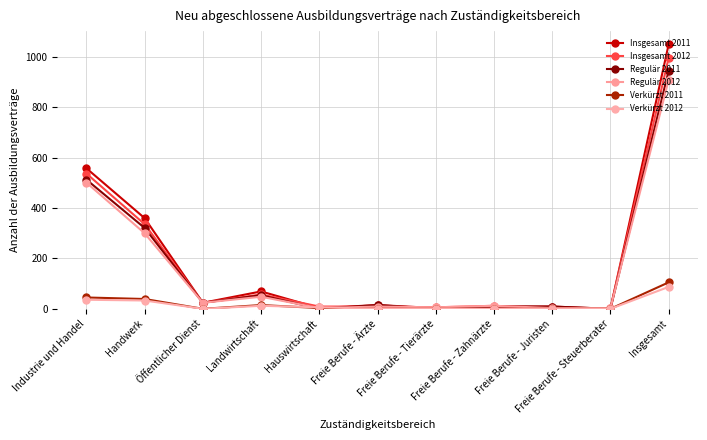

List the labels in order of Insgesamt 2011 value, largest first.

Insgesamt, Industrie und Handel, Handwerk, Landwirtschaft, Öffentlicher Dienst, Freie Berufe - Ärzte, Freie Berufe - Zahnärzte, Freie Berufe - Juristen, Hauswirtschaft, Freie Berufe - Tierärzte, Freie Berufe - Steuerberater